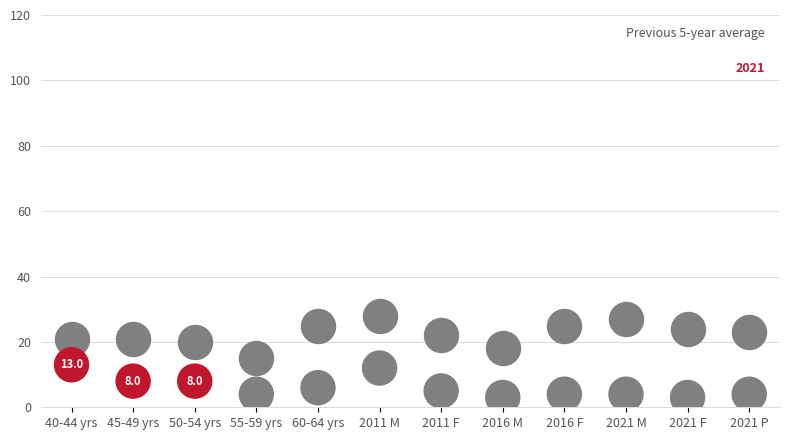

Across all data points, what is the range of Y values (max minus min)?

25